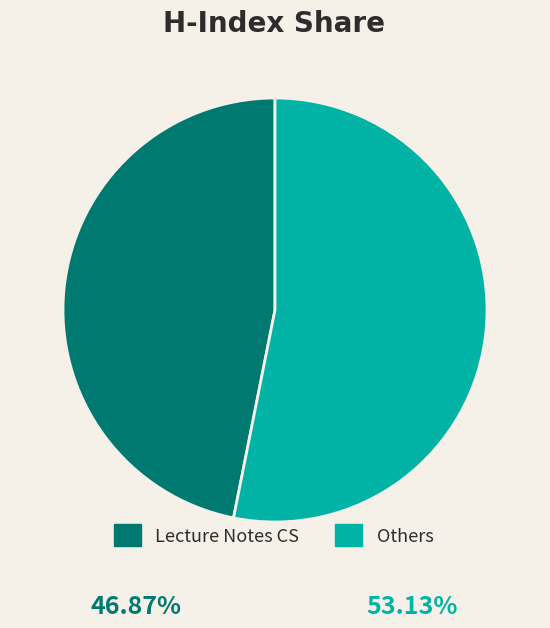

Is the sum of Lecture Notes CS and Others greater than half?

Yes